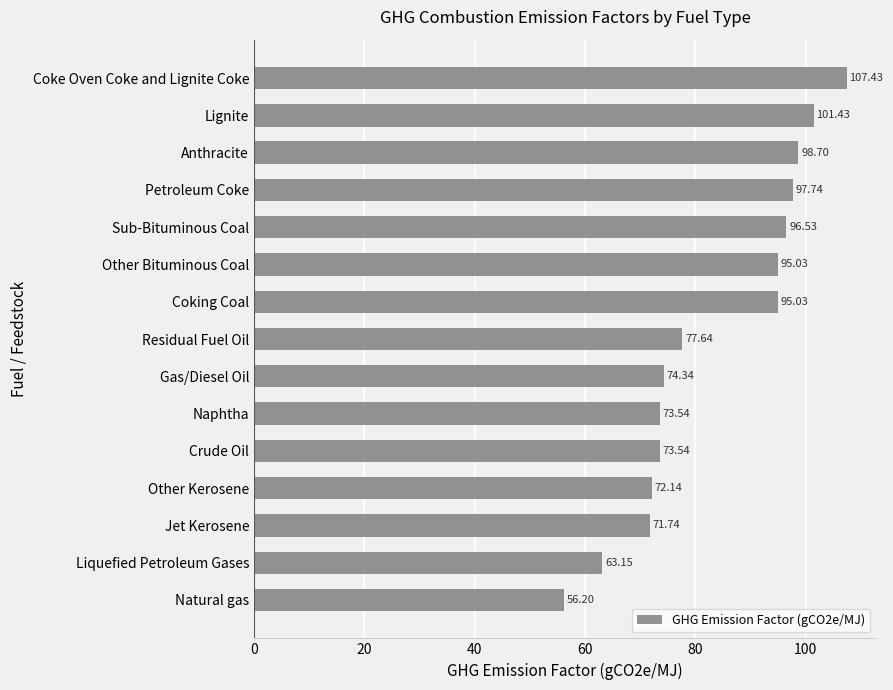

What is the difference between the second highest and second lowest values?

38.3